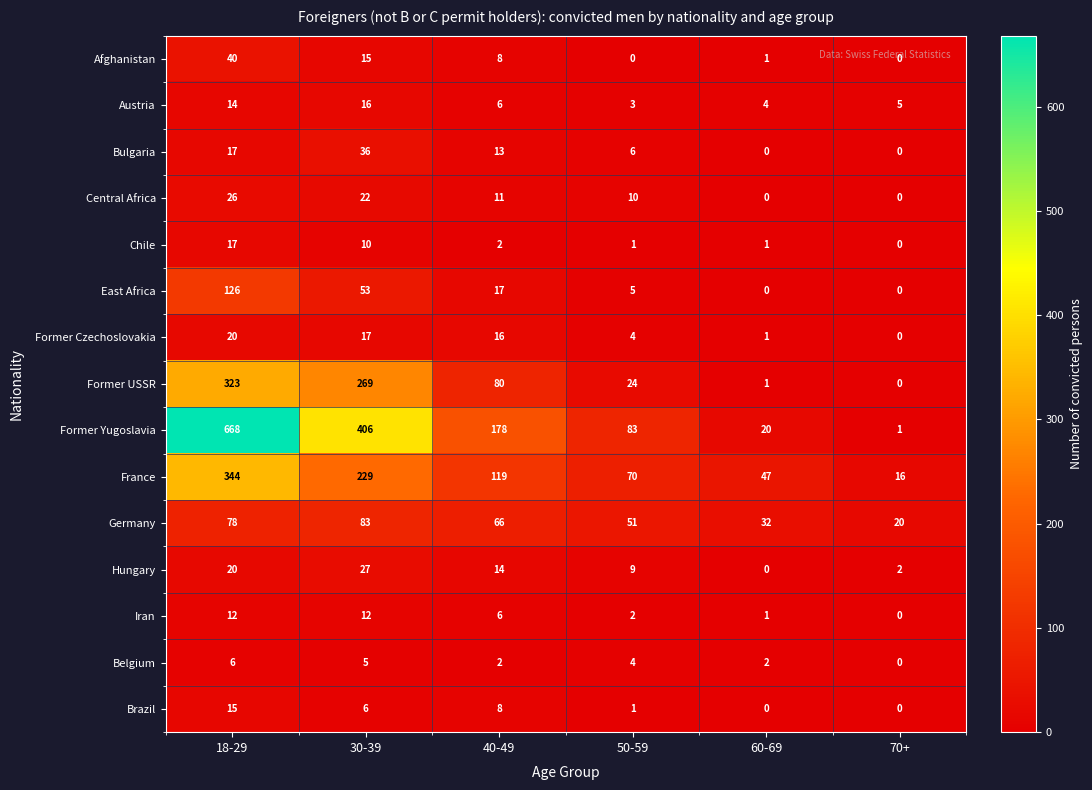

What is the difference between the maximum and minimum values in the Chile series?

17